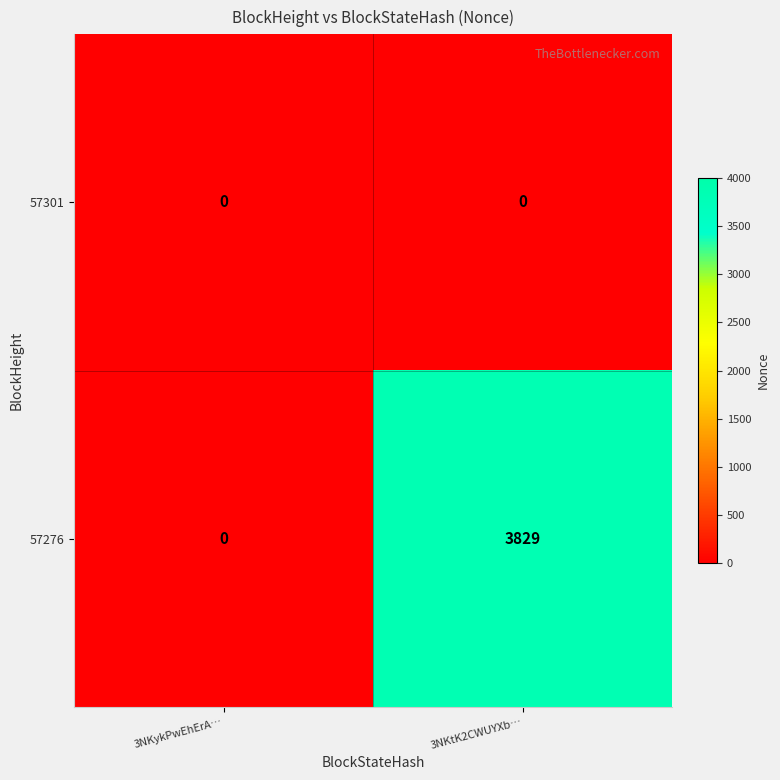

Which series has the largest total across all categories?

57276